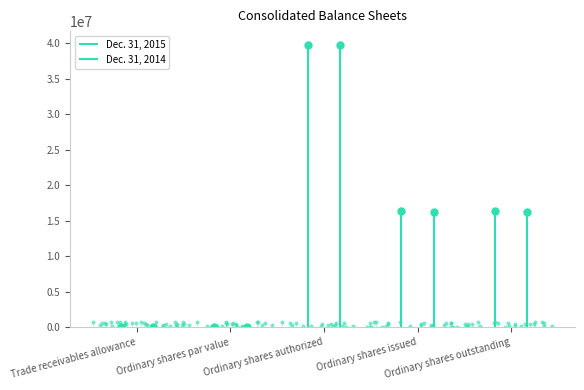

At how many categories does at least one series exceed 4238266?

3